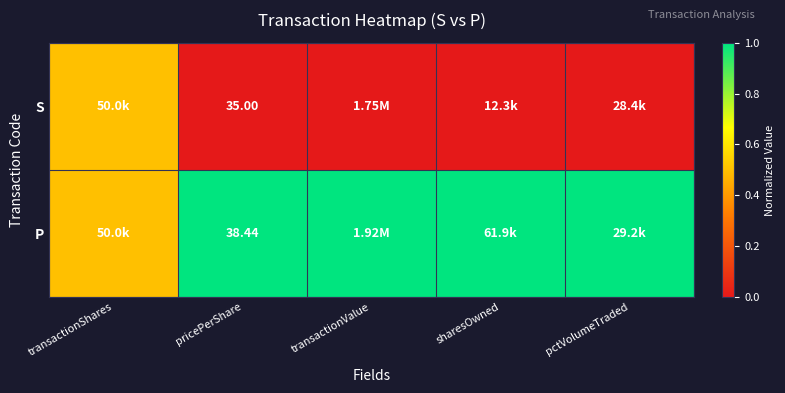

Read the P value at transactionShares.

0.5